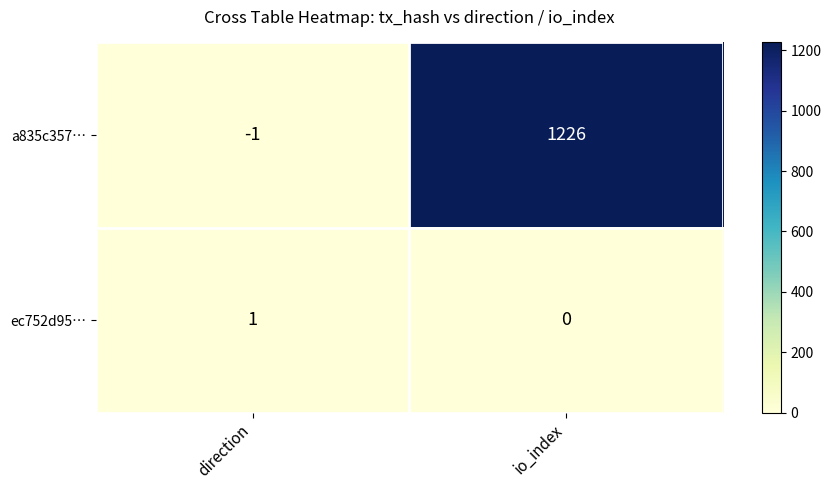

What is the sum of all a835c357… values?

1225